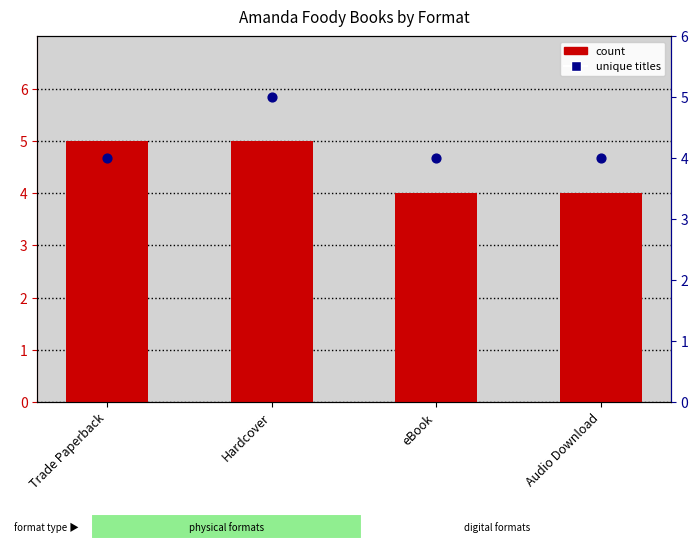

Which series has the widest spread of Y values?

count